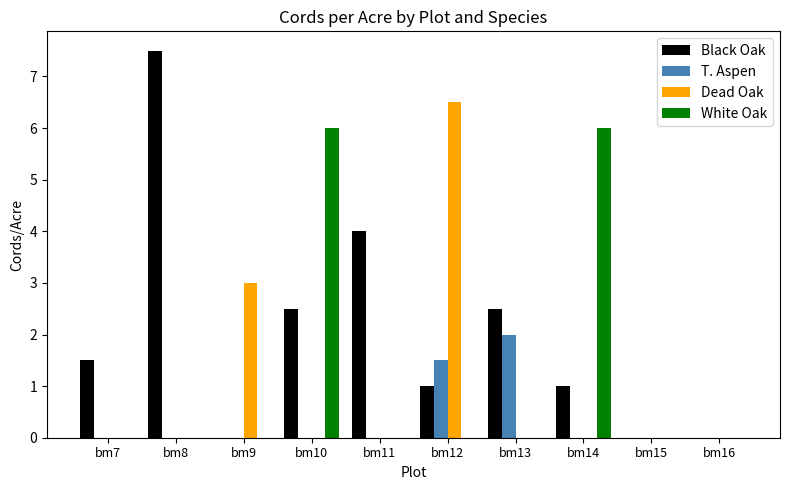

What is the sum of the Black Oak values at bm8 and bm10?

10.0